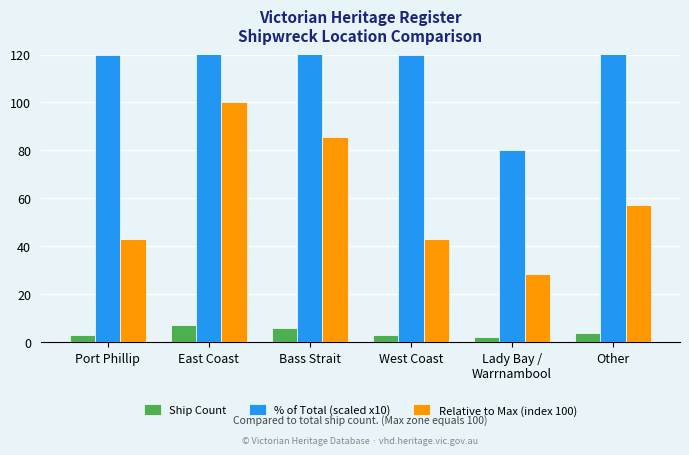

What is the label of the 5th bar from the left?

Lady Bay /
Warrnambool